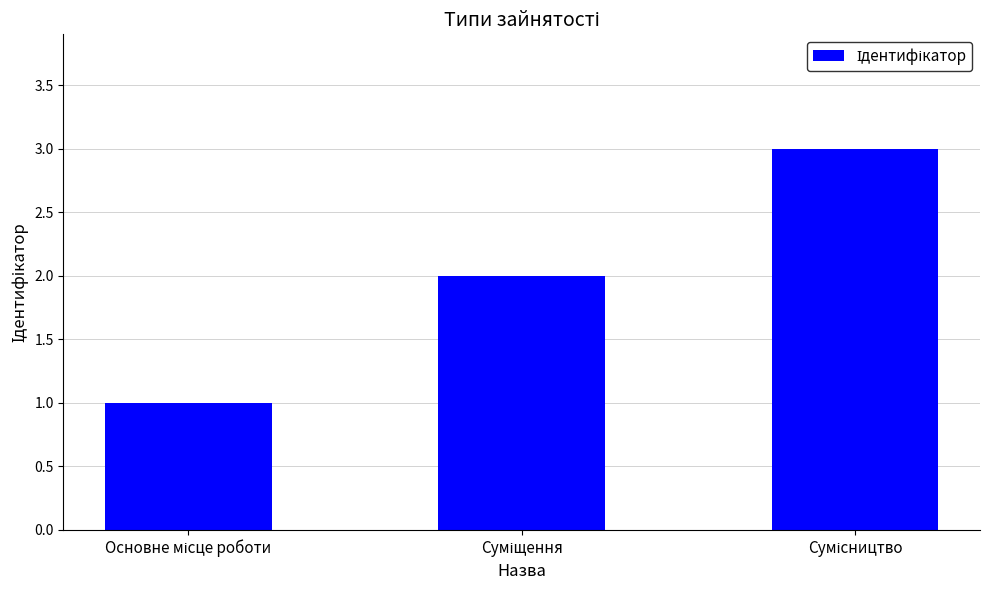

What is the greatest value displayed?

3